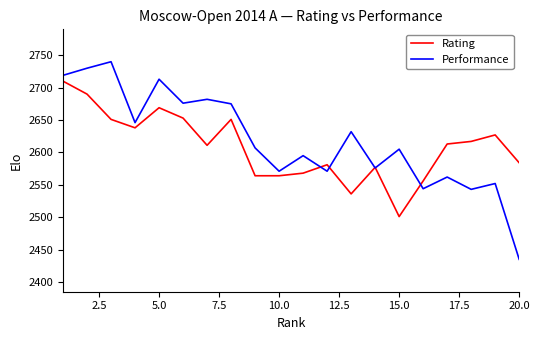

List the series in order of their overall mean, highest first.

Performance, Rating